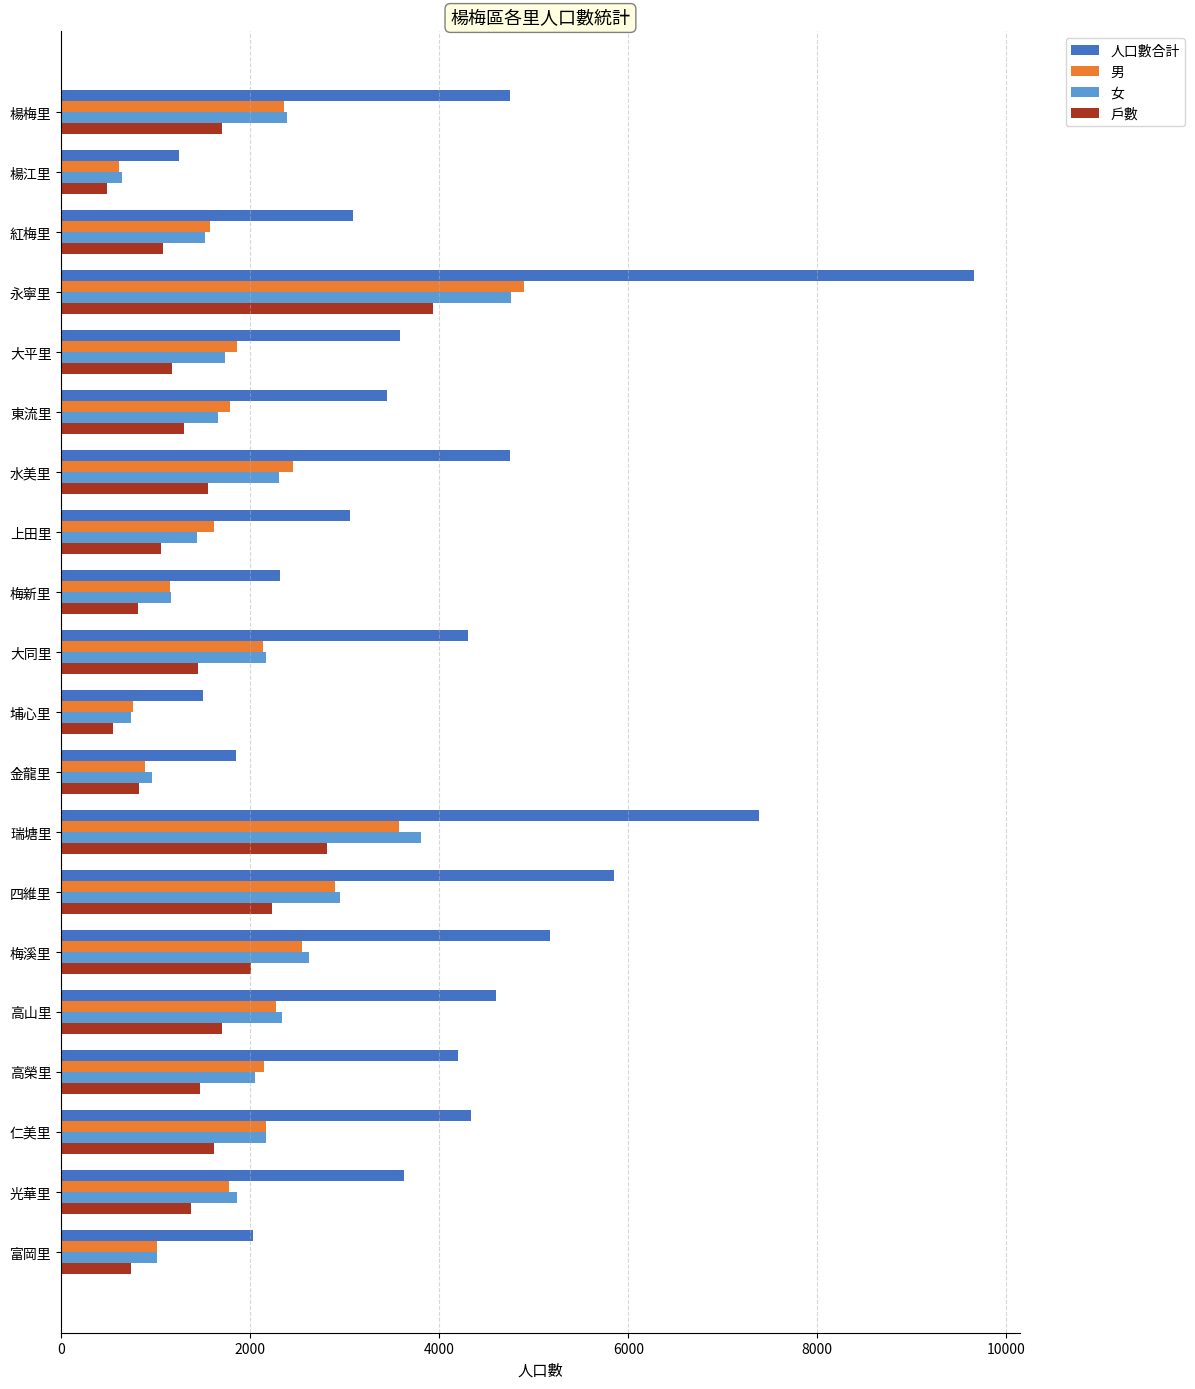

Where is 人口數合計 nearest to the value 5453?

梅溪里